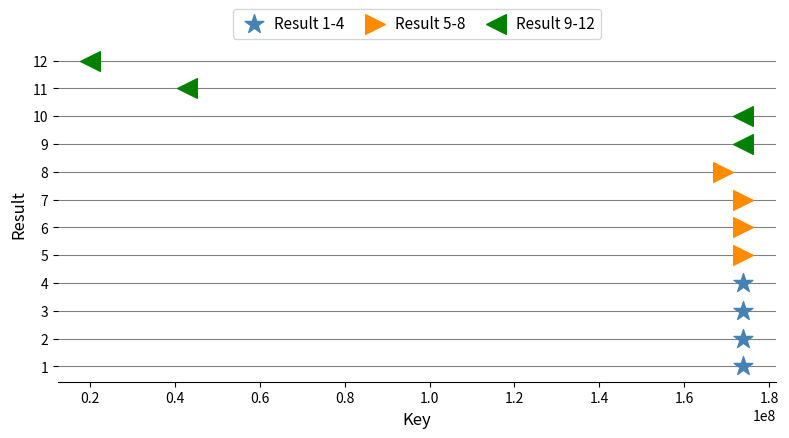

Which series contains the lowest Y value?

Result 1-4